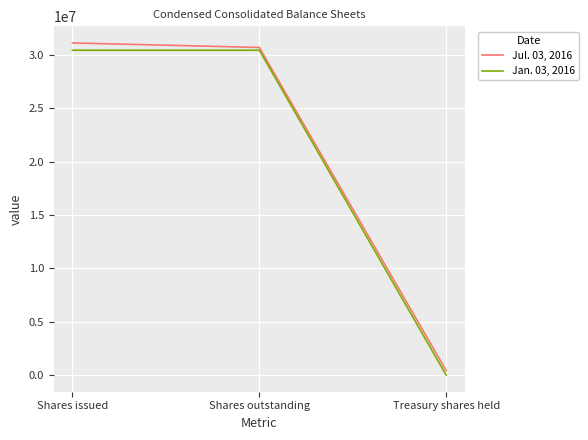

Reading left to right, list all the values displayed in this chart.

Jul. 03, 2016: 31110327	30687350	422977
Jan. 03, 2016: 30427865	30427865	0